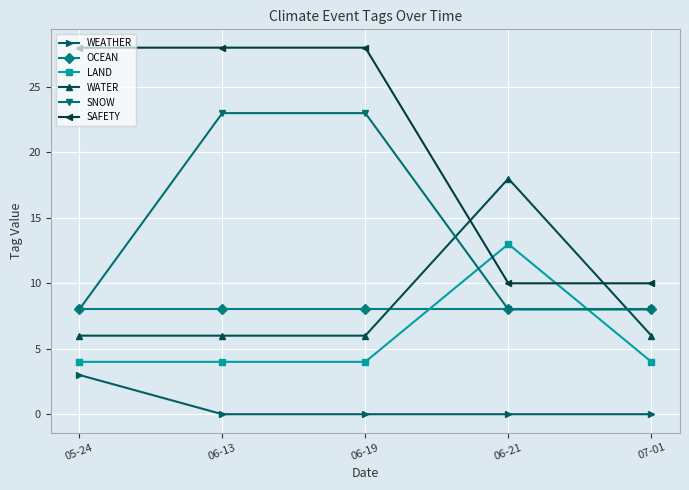

What is the maximum value for OCEAN?

8